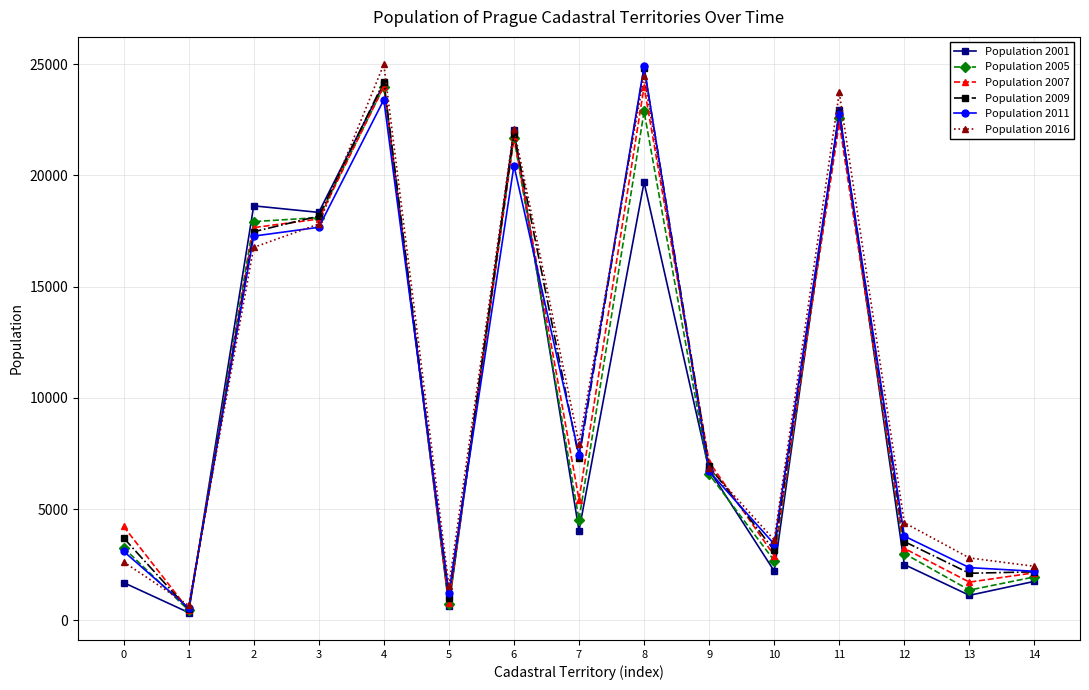

What is the maximum value shown in the chart?

24995